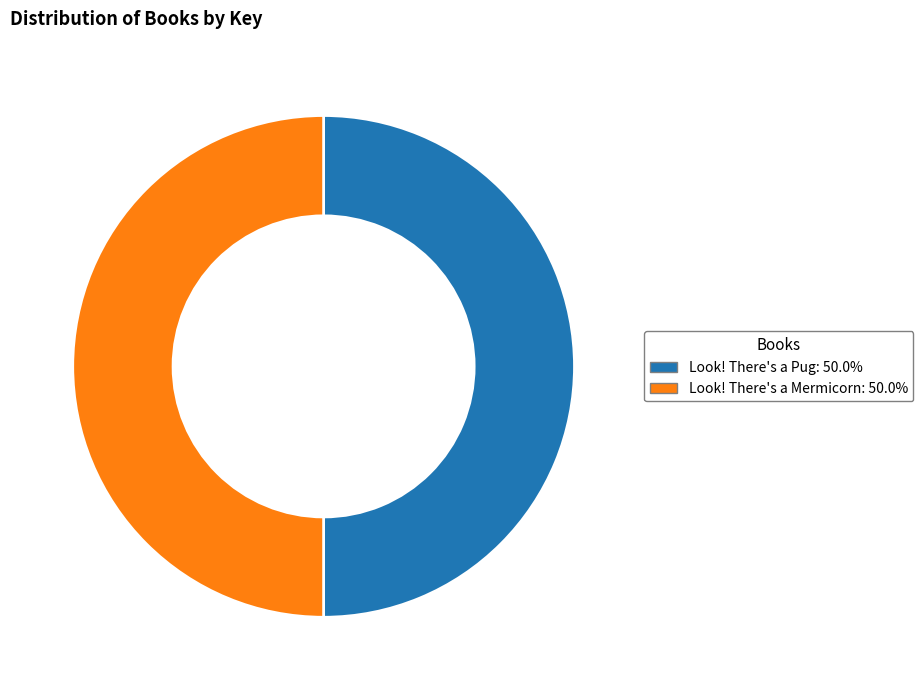

Is the sum of Look! There's a Pug and Look! There's a Mermicorn greater than half?

Yes